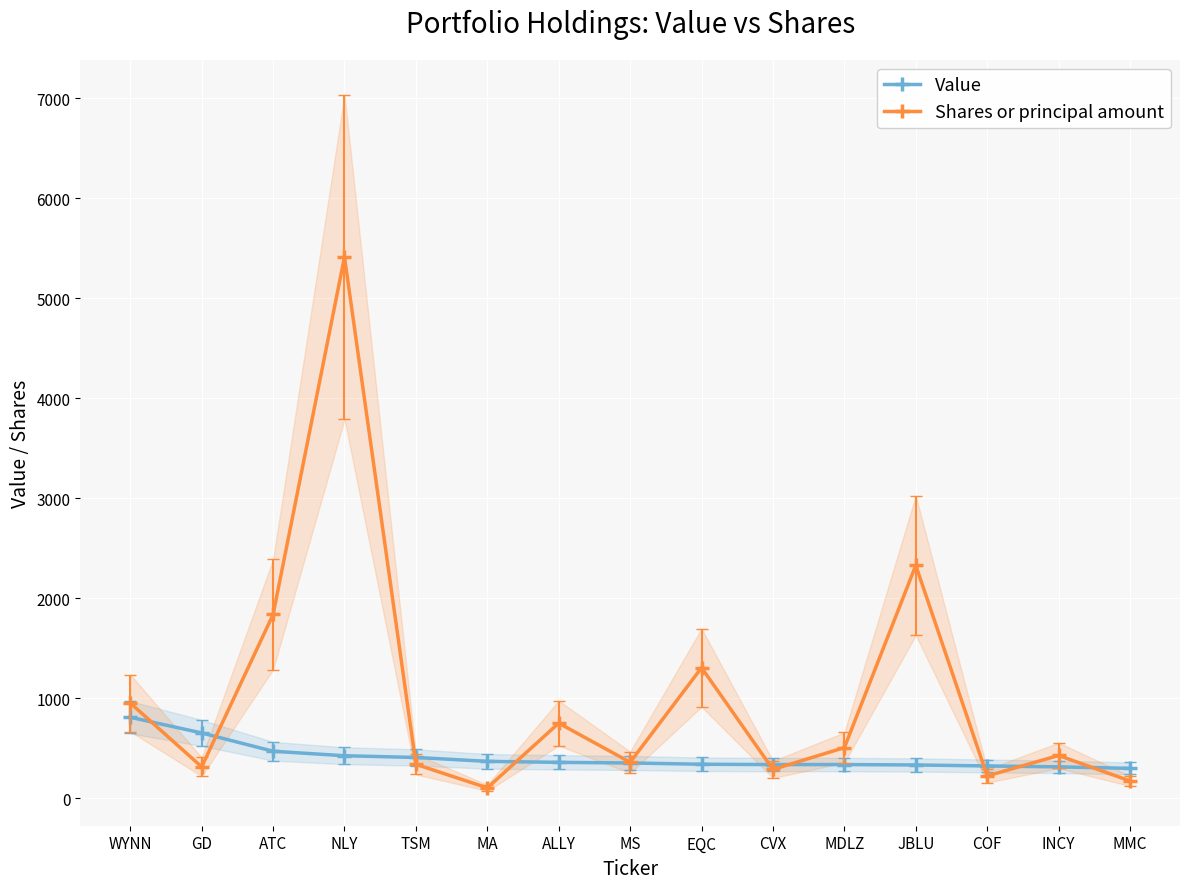

What value does the Value series have at MS?

351.0